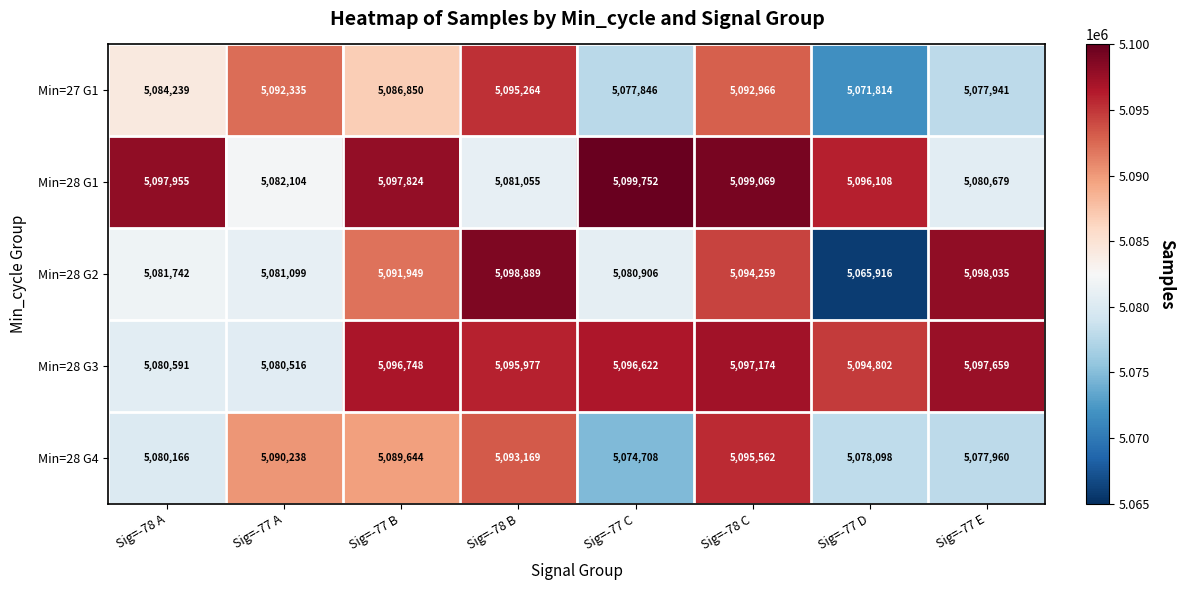

What is the minimum value for Min=28 G1?

5080679